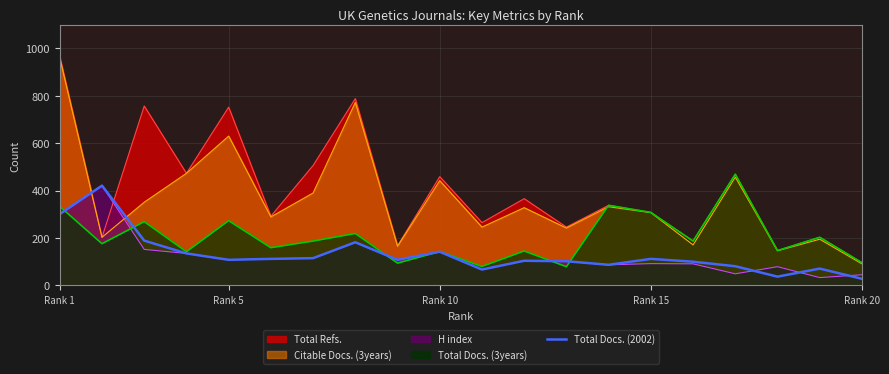

True or false: Total Docs. (2002) and Citable Docs. (3years) intersect in this chart.

True